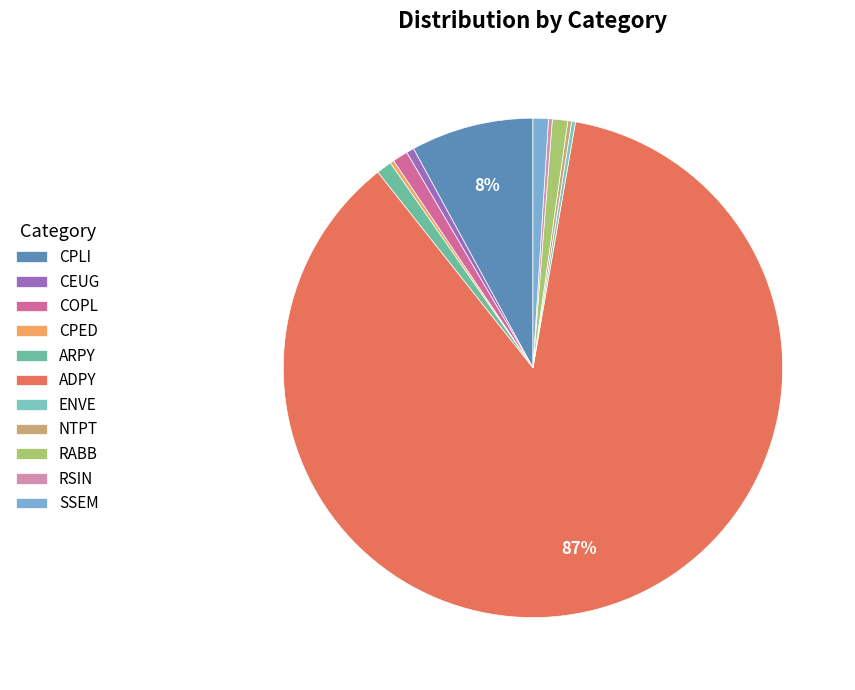

Rank the categories by value from highest to lowest.

ADPY, CPLI, COPL, ARPY, RABB, SSEM, CEUG, CPED, ENVE, NTPT, RSIN